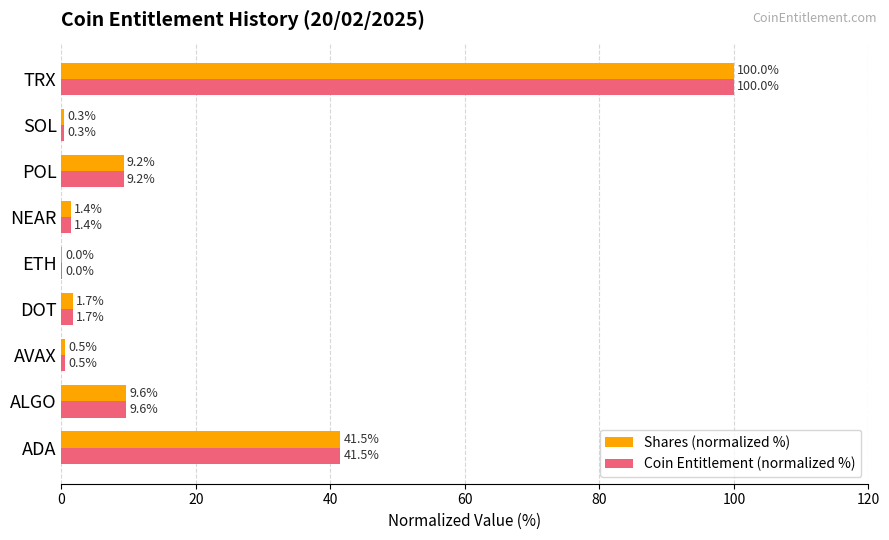

What is the total value across all series at TRX?

200.0